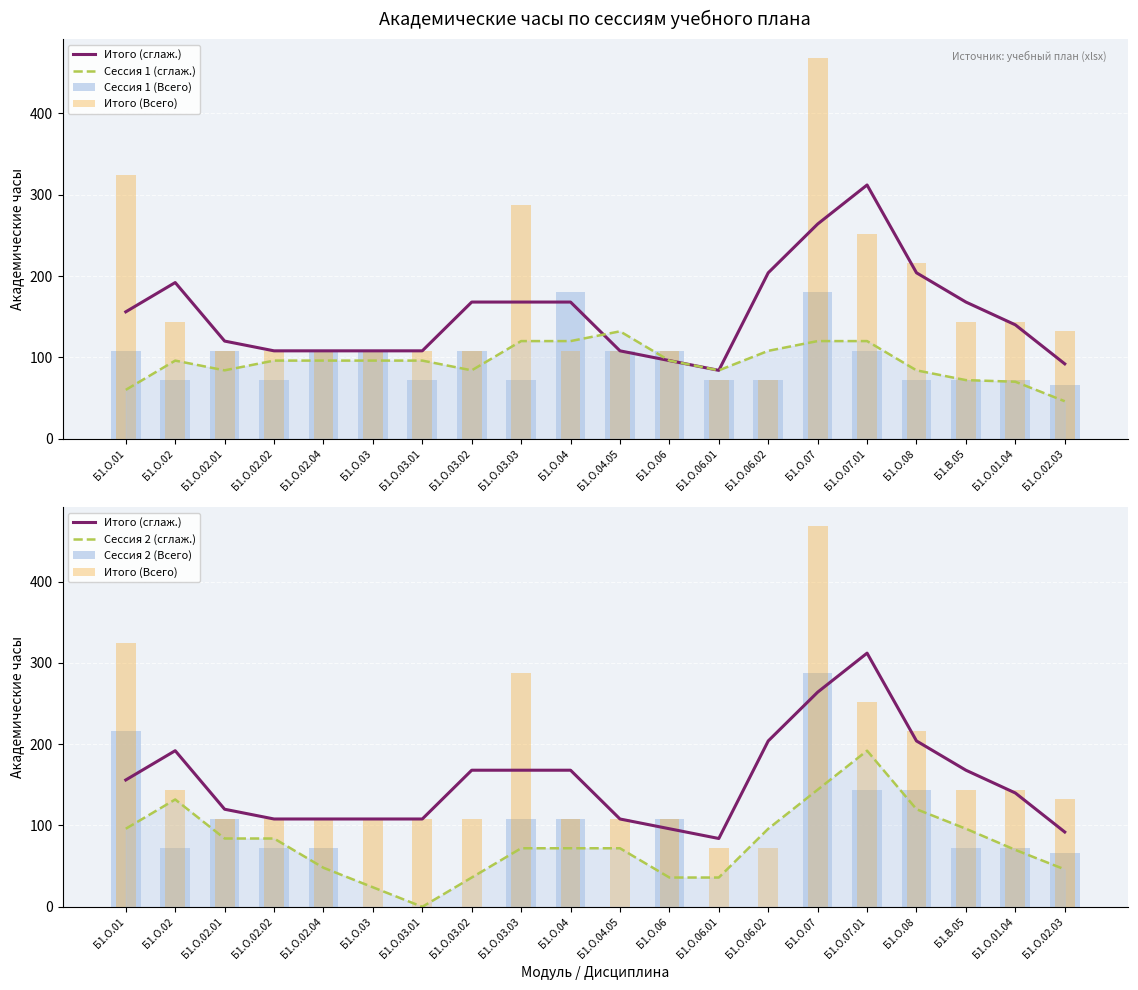

How many data points in Сессия 2 (сглаж.) are less than 72?

8